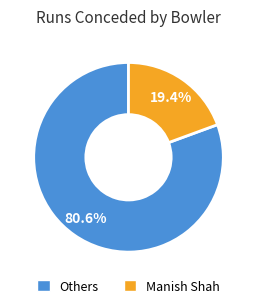

To the nearest percent, what is the average slice percentage?

50%